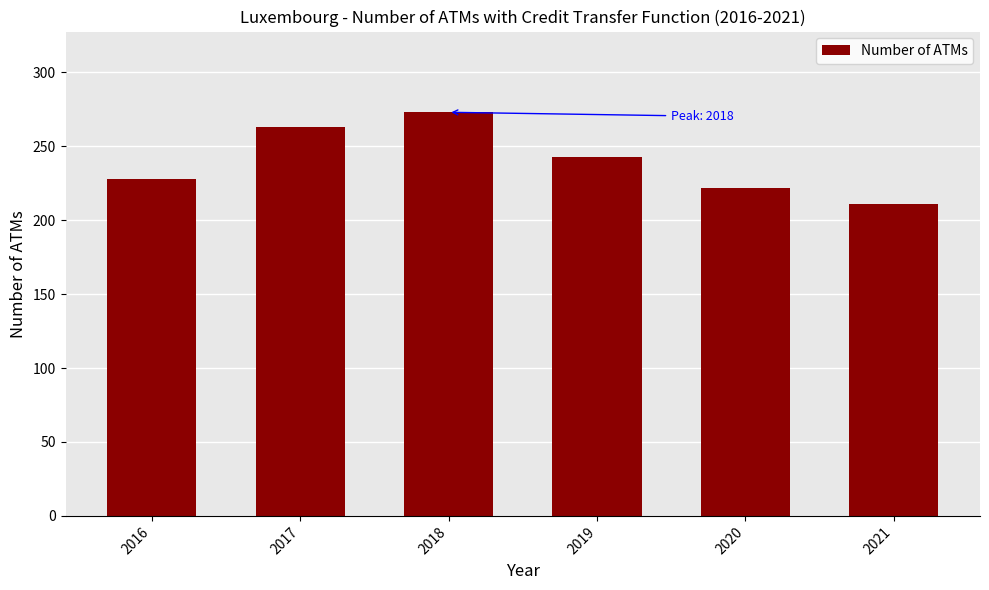

What is the difference between the values at 2016 and 2018?

45